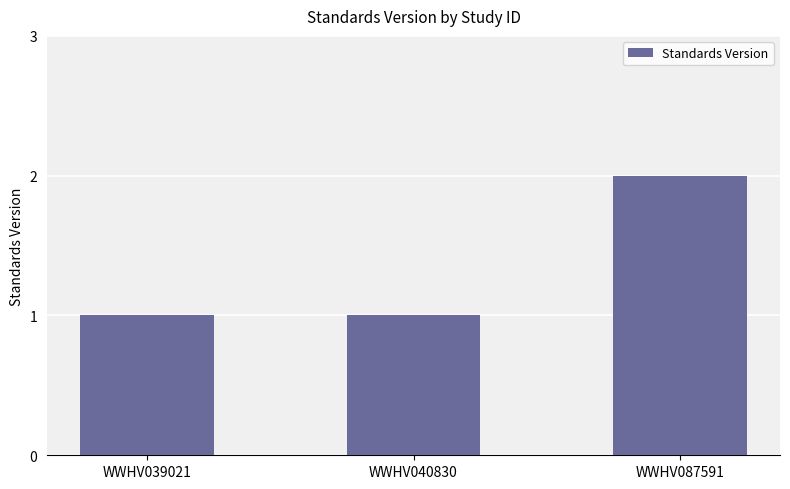

Reading right to left, list all the values displayed in this chart.

2	1	1